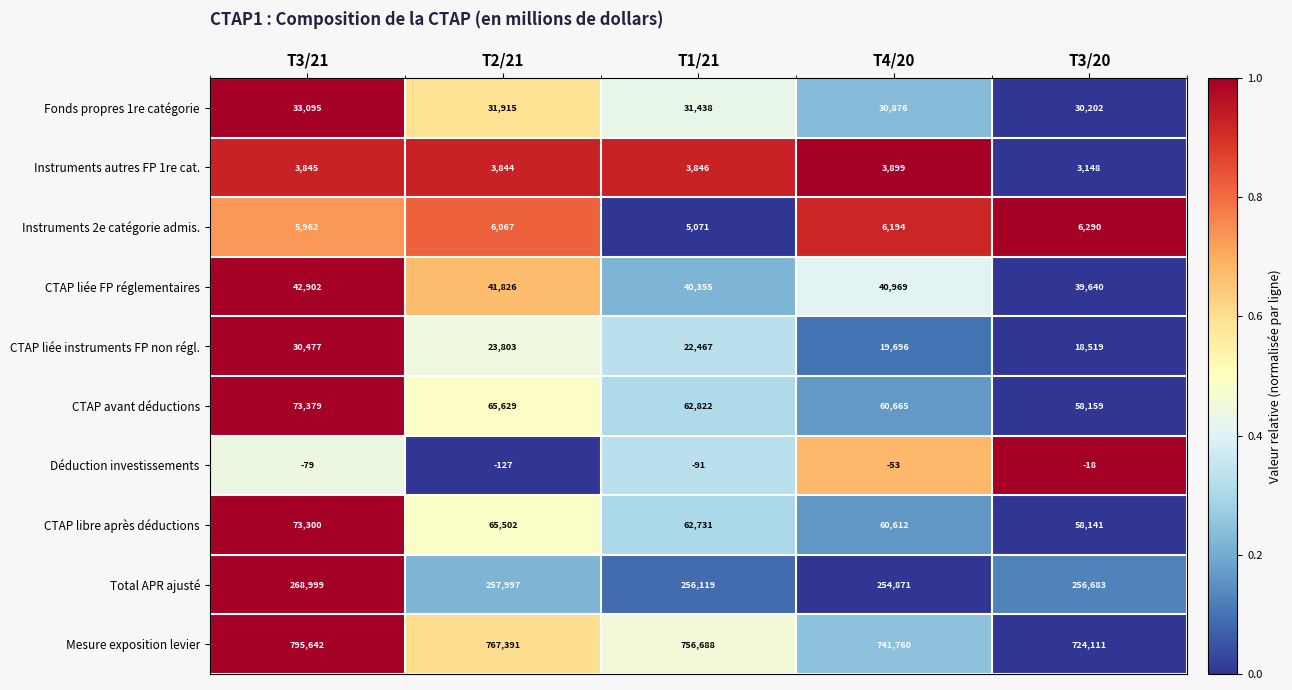

Rank the series at T1/21 from lowest to highest value.

Déduction investissements, Instruments autres FP 1re cat., Instruments 2e catégorie admis., CTAP liée instruments FP non régl., Fonds propres 1re catégorie, CTAP liée FP réglementaires, CTAP libre après déductions, CTAP avant déductions, Total APR ajusté, Mesure exposition levier